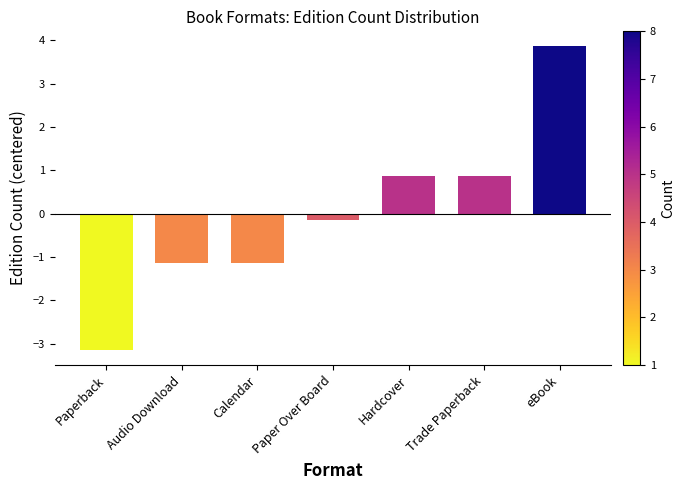

What is the label of the 5th bar from the right?

Calendar